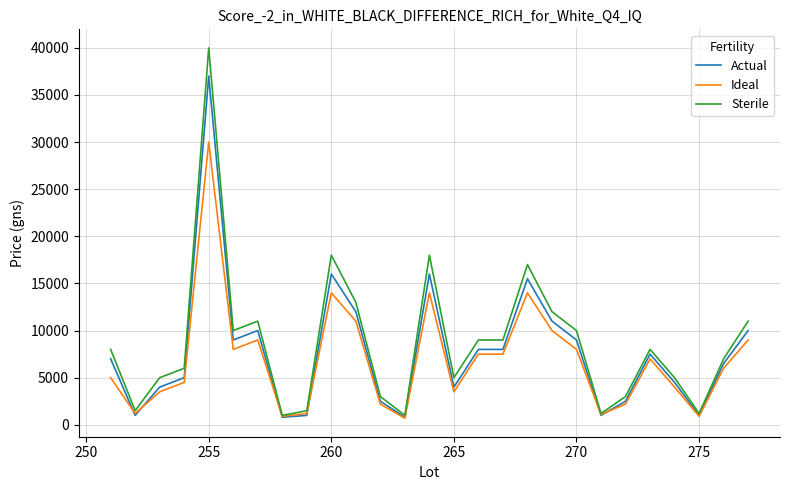

What is the maximum value for Ideal?

30000